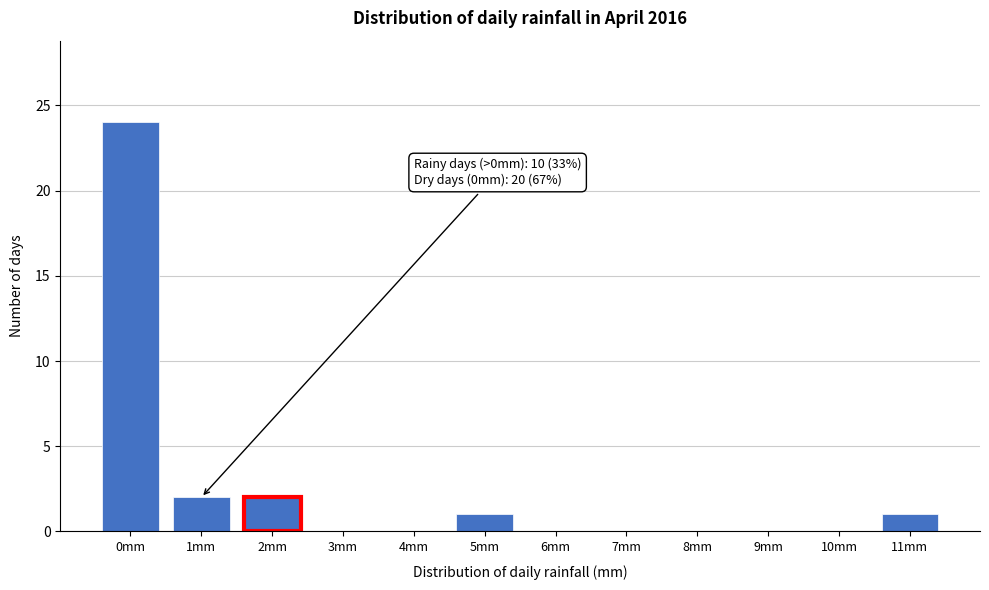

Reading right to left, extract all data points from this chart.

11mm=1	10mm=0	9mm=0	8mm=0	7mm=0	6mm=0	5mm=1	4mm=0	3mm=0	2mm=2	1mm=2	0mm=24